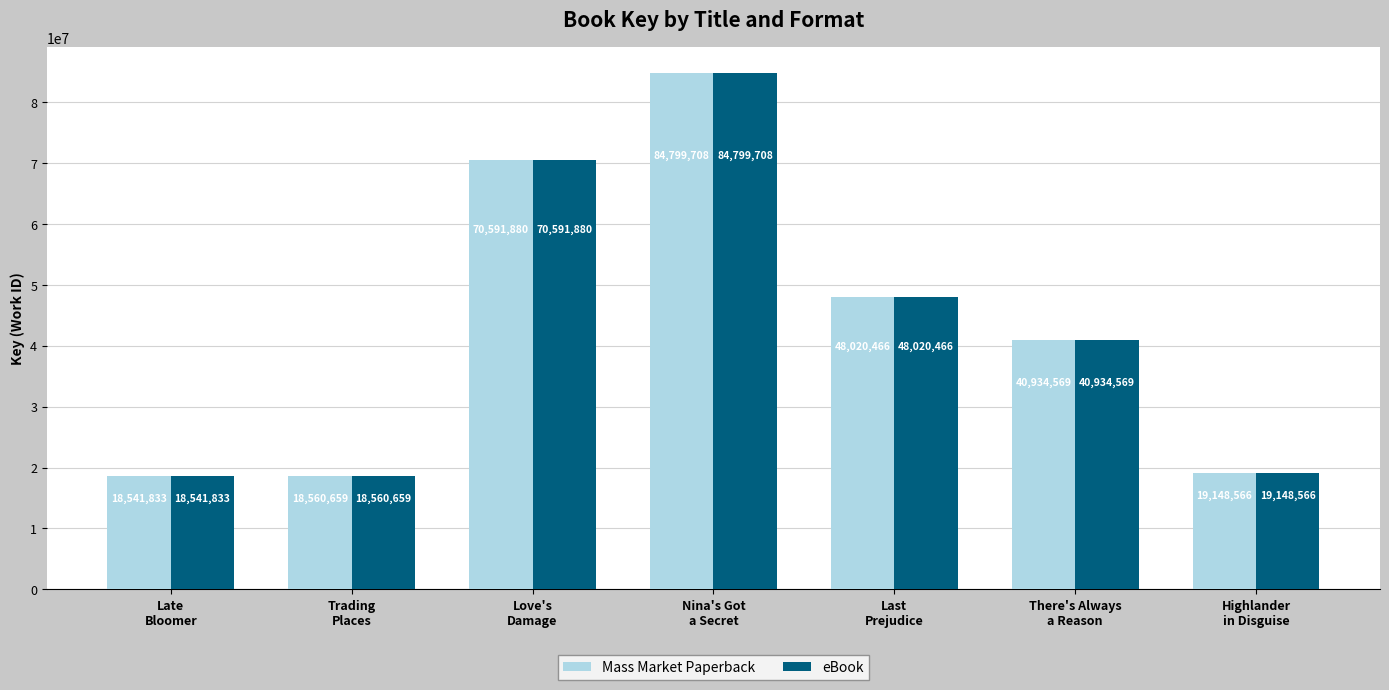

What value does the Mass Market Paperback series have at Nina's Got
a Secret?

84799708